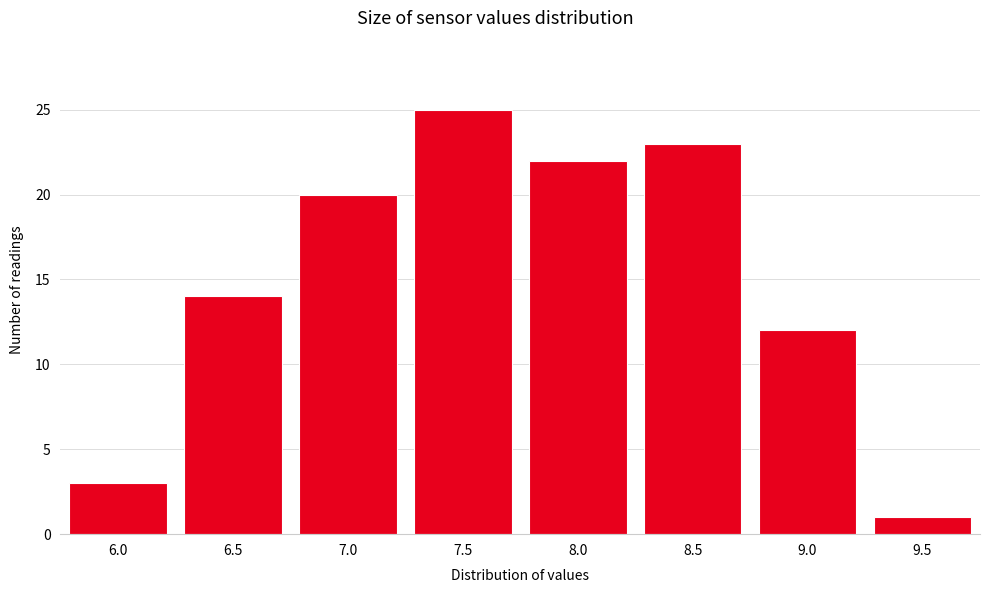

Reading left to right, list all the values displayed in this chart.

3	14	20	25	22	23	12	1